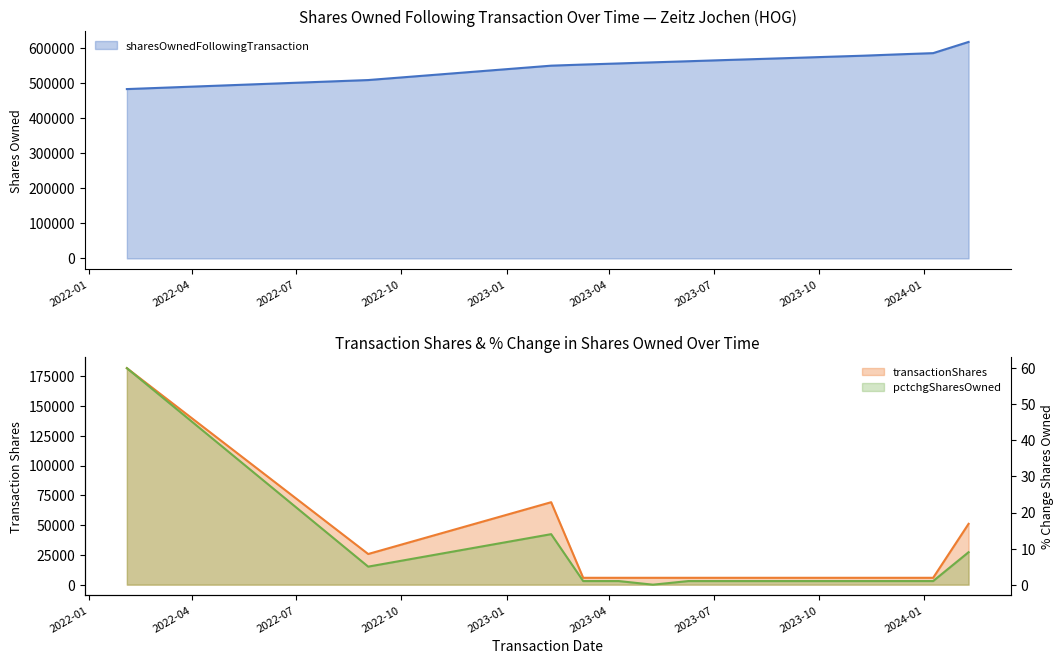

How many values in the transactionShares series are below 5770?

3